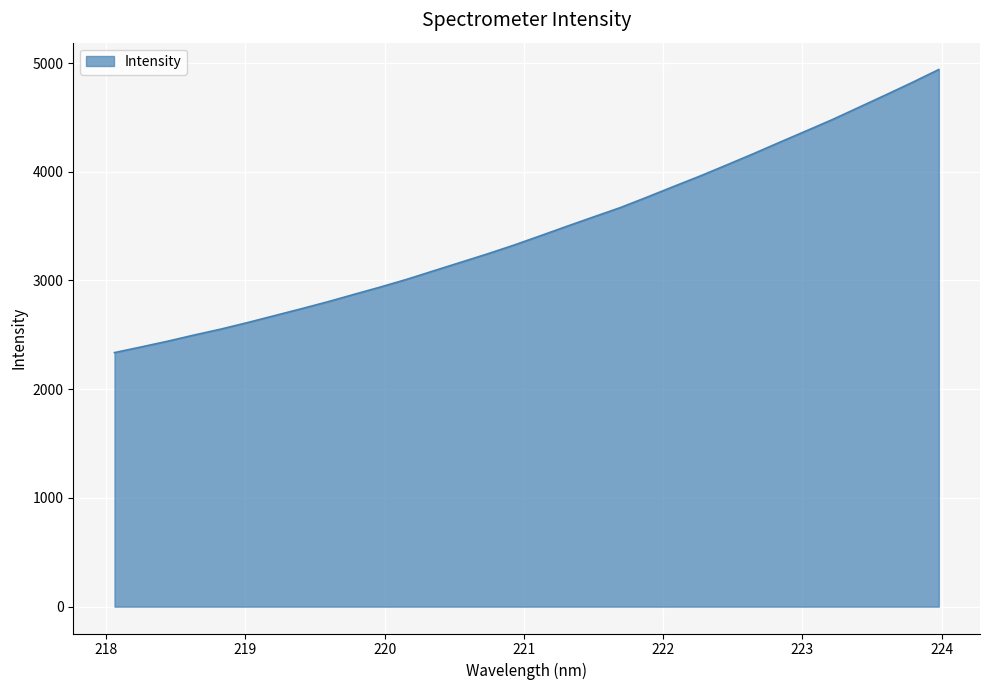

What is the greatest value displayed?

4940.3